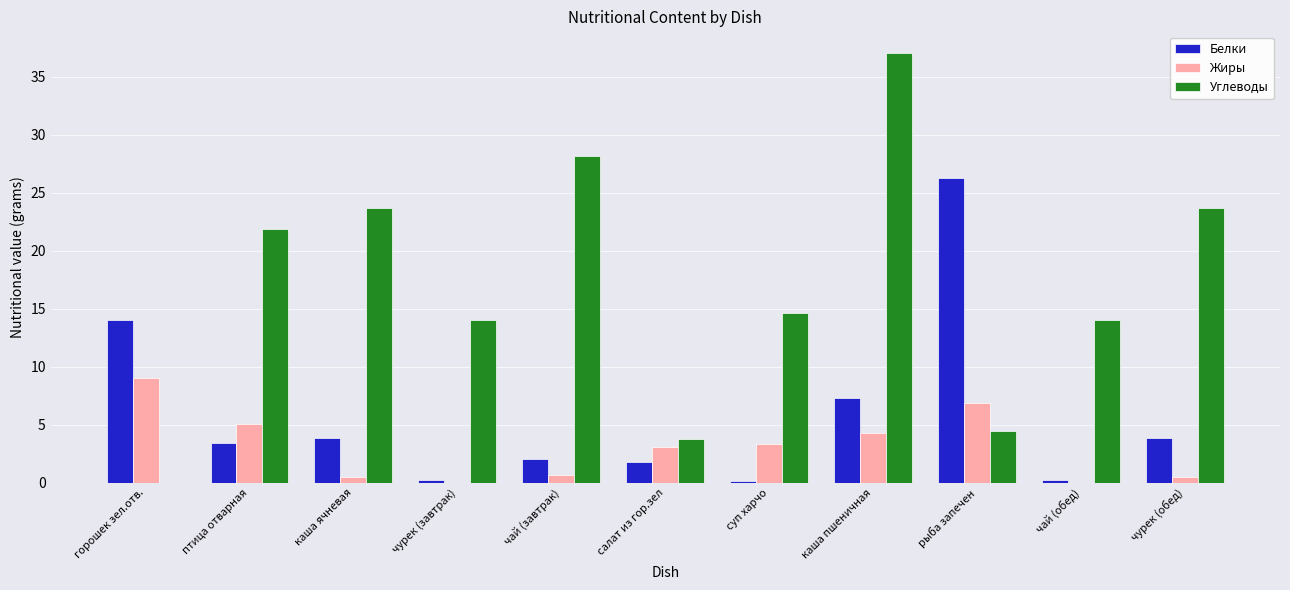

At which label is Белки closest to 13?

горошек зел.отв.